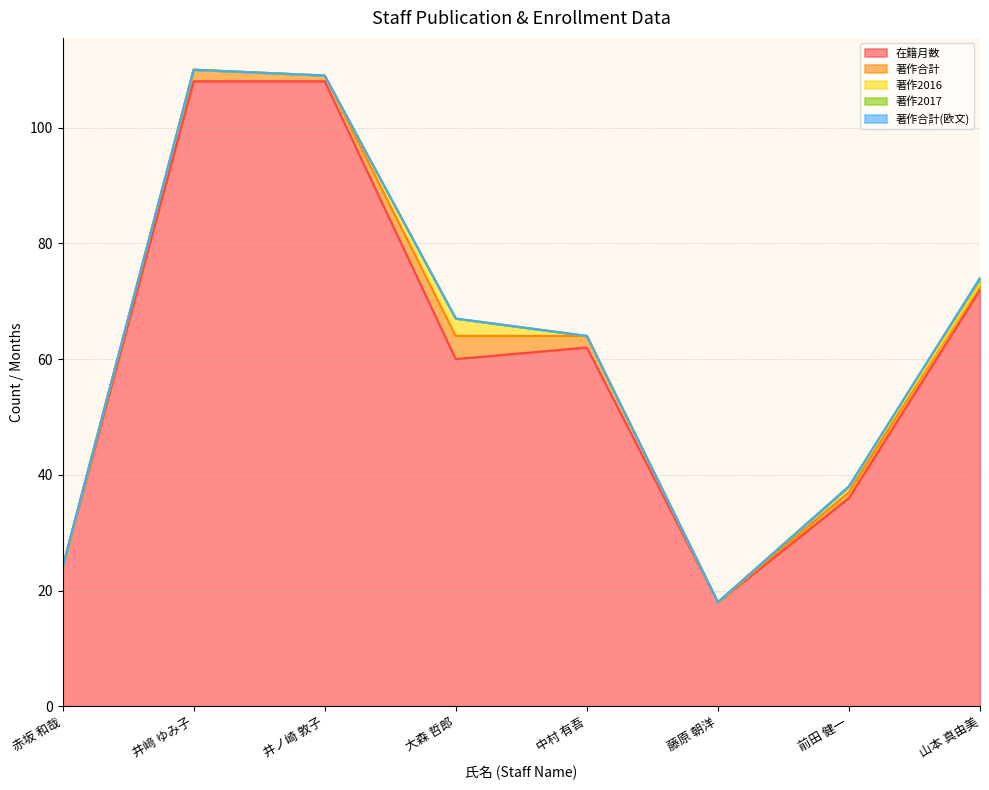

What is the label of the 8th point from the left?

山本 真由美